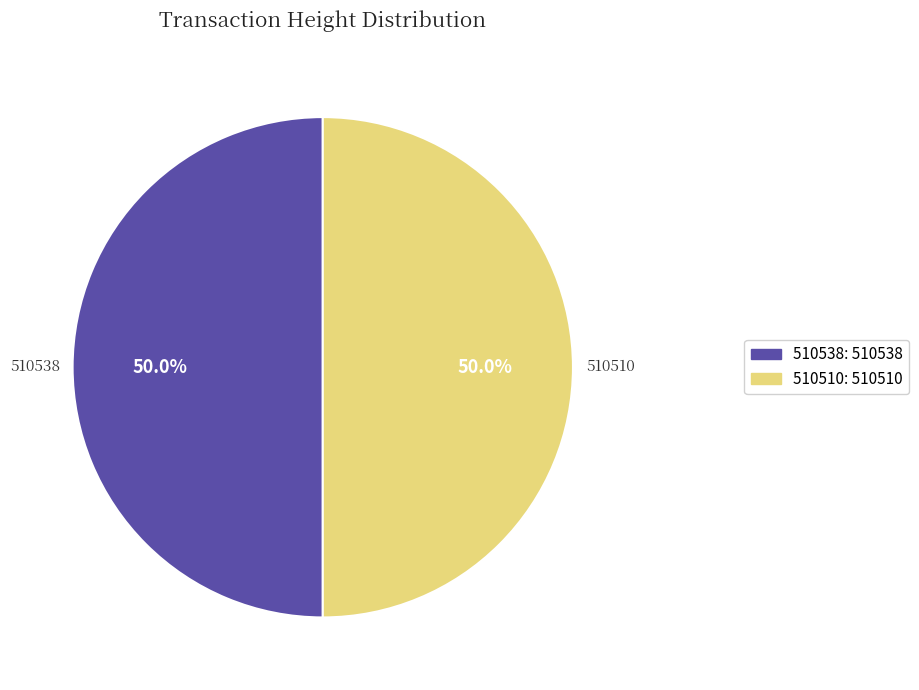

True or false: 510510 accounts for 39% of the total.

False